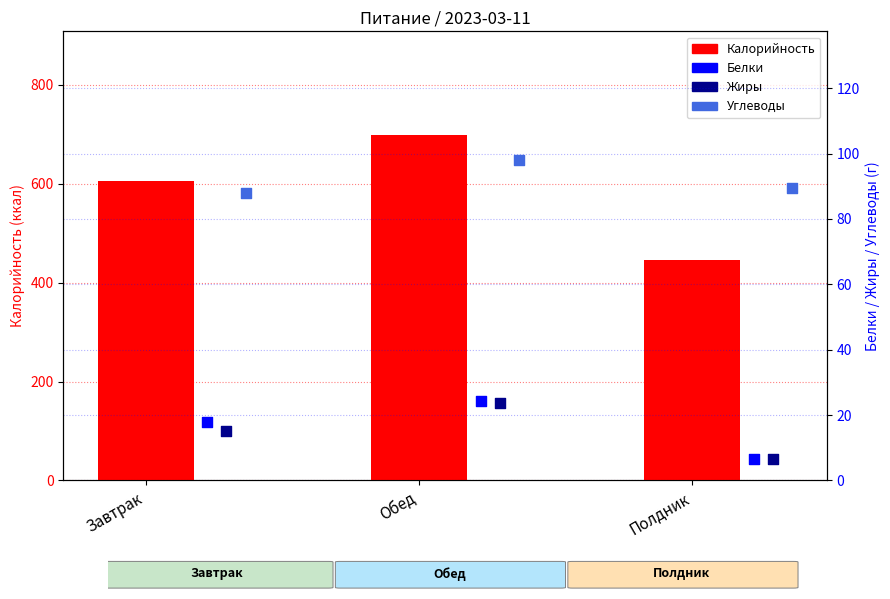

Which series reaches the minimum Y coordinate?

Жиры